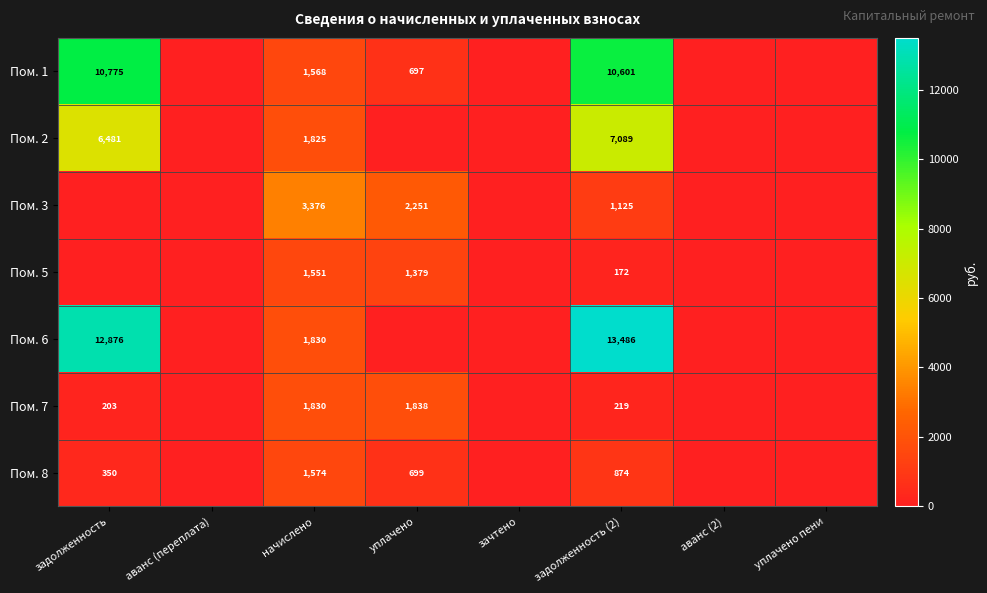

Is it true that Пом. 6 equals 17502 at задолженность?

False